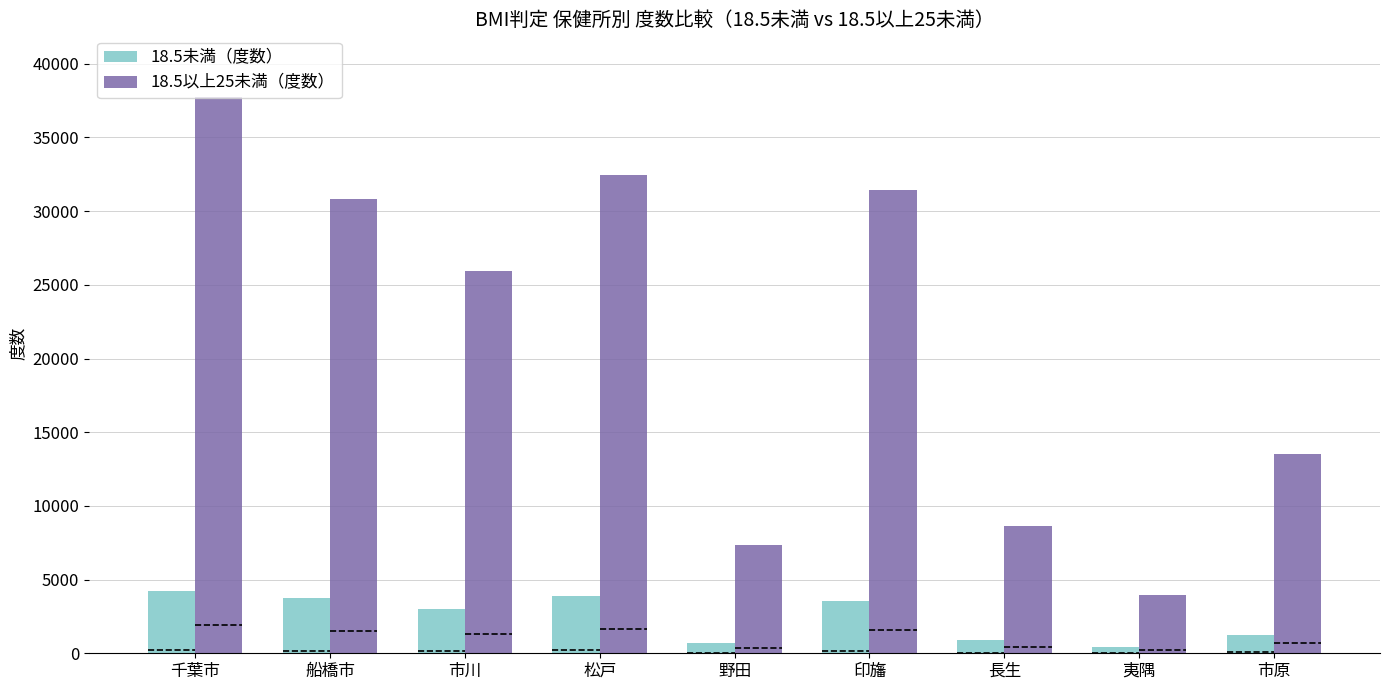

List the series in order of their overall mean, lowest first.

18.5未満（度数）, 18.5以上25未満（度数）